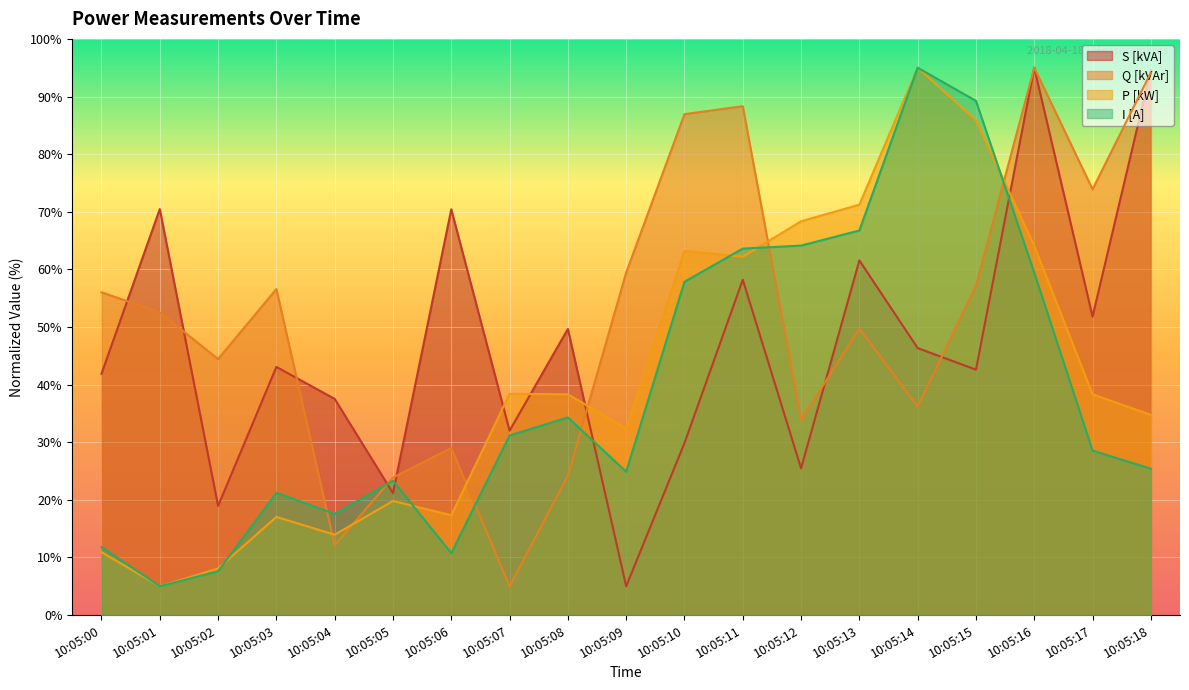

How many lines are shown in the chart?

4